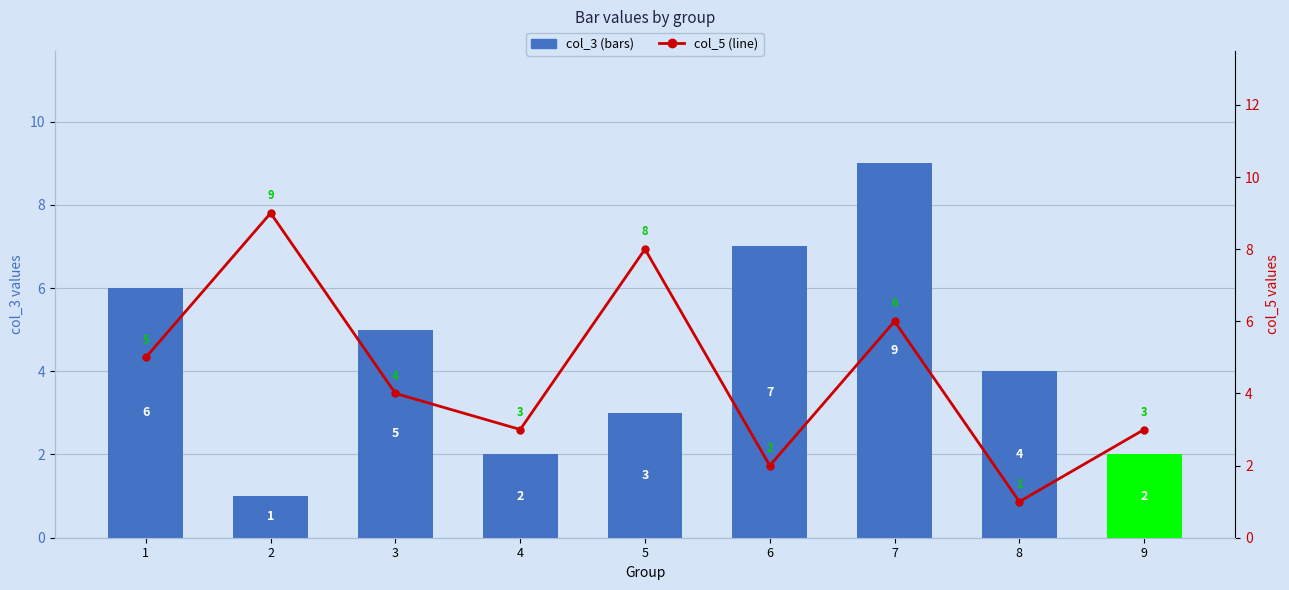

Rank the series by their average value, from highest to lowest.

col_5 (line), col_3 (bars)